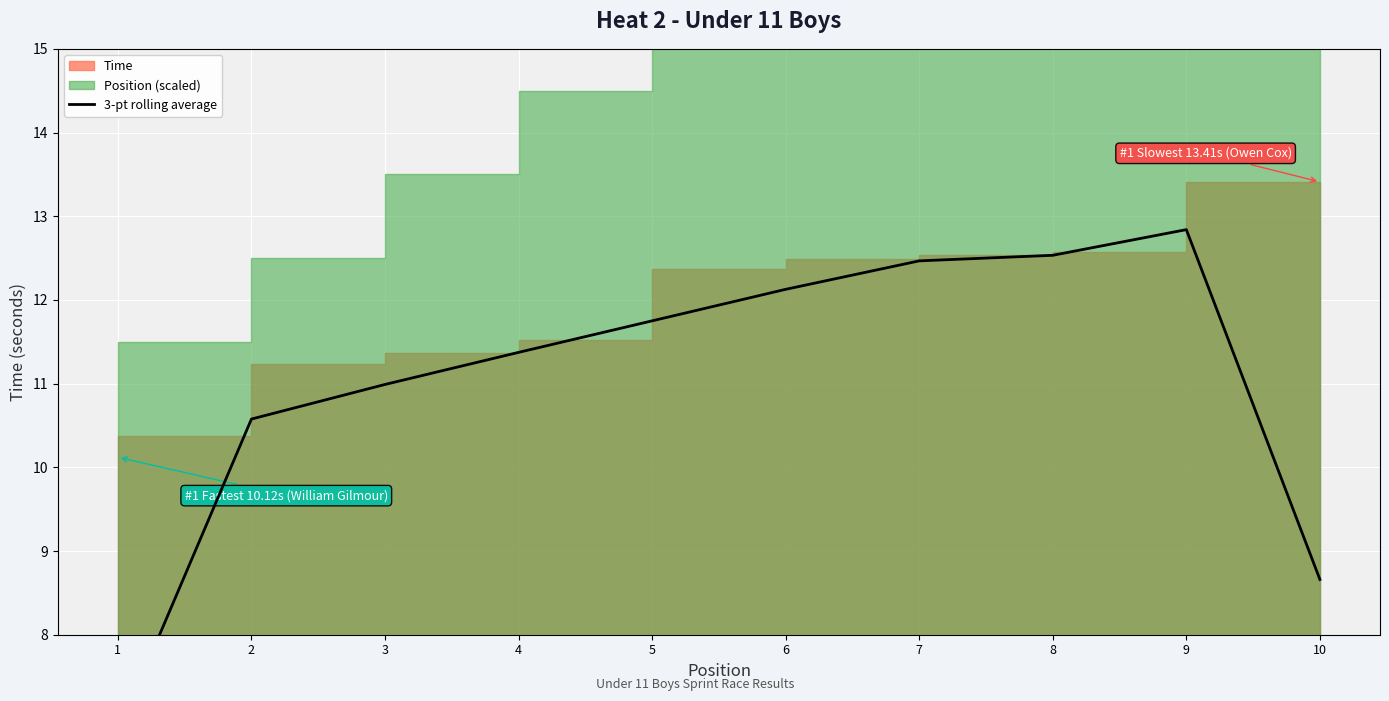

How many categories are shown in the chart?

10